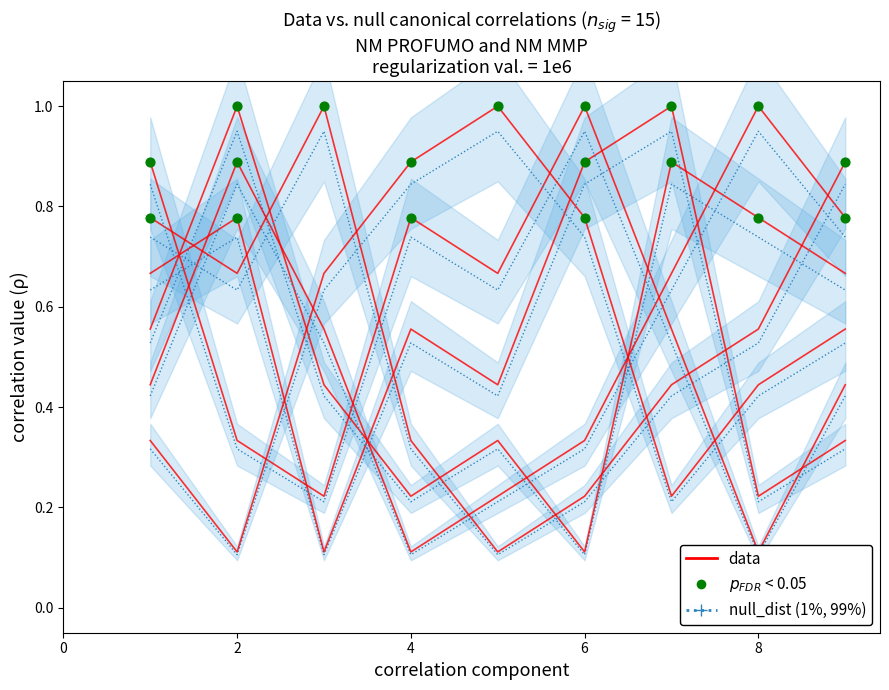

What is the change in value from 2 to 4?

-0.6